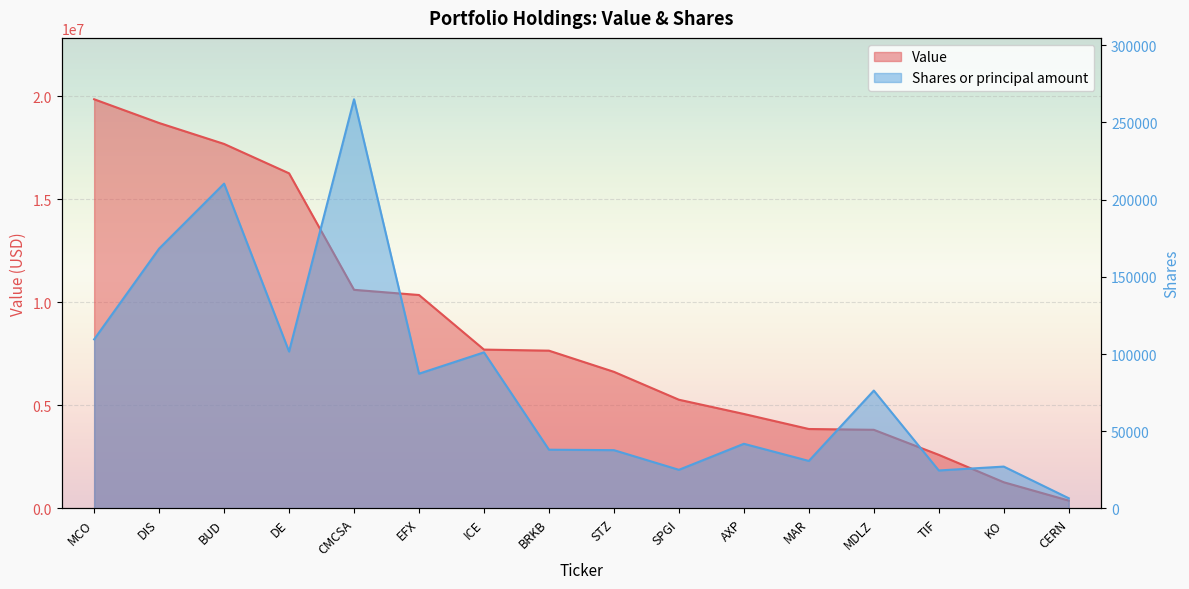

How many data points in Shares or principal amount are above 76340?

7